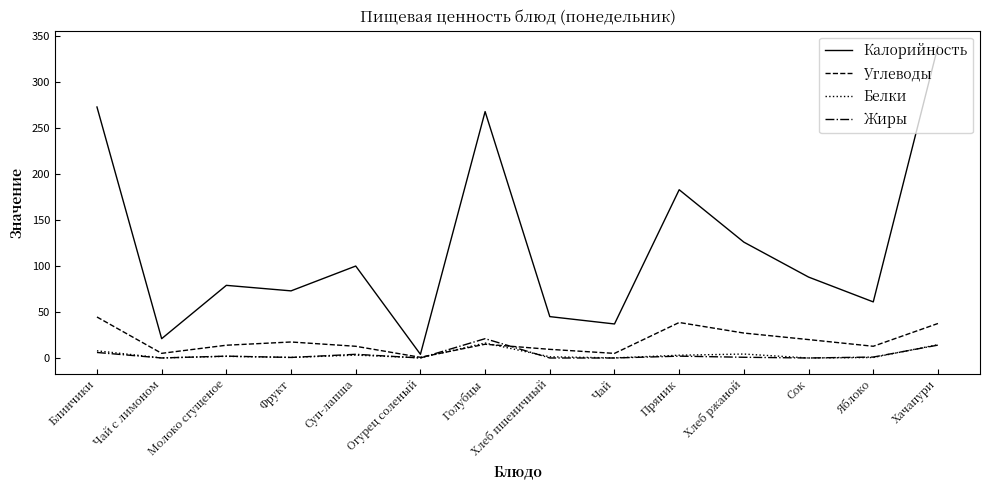

What is the difference between the maximum and second lowest values in the Углеводы series?

39.6